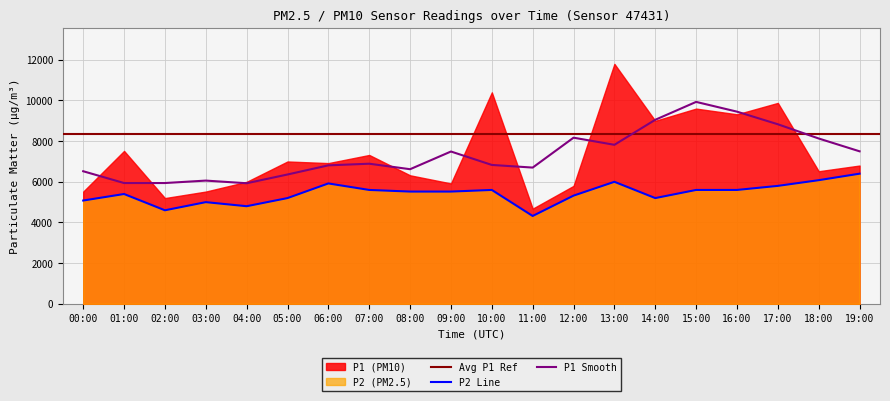

What is the change in value from 05:00 to 19:00?

+1200